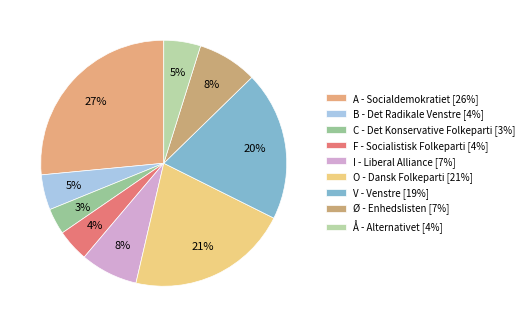

Combined, what portion of the pie is F - Socialistisk Folkeparti and A - Socialdemokratiet?

30.7%